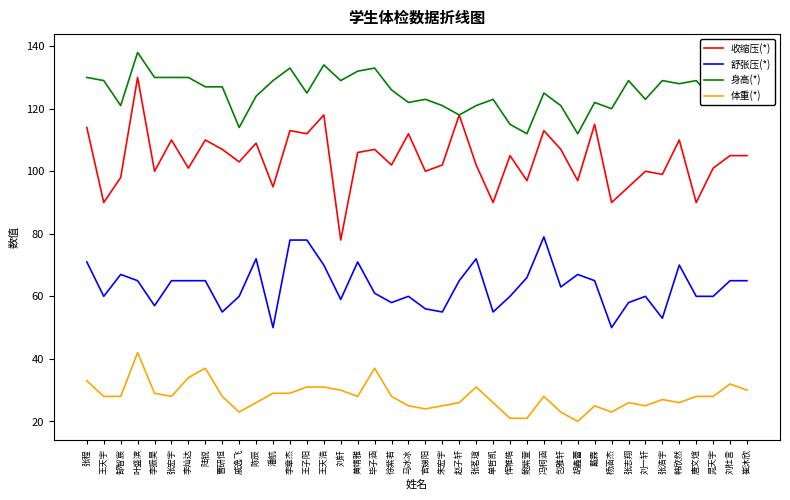

At which category does the chart reach its peak across all series?

叶盛滨